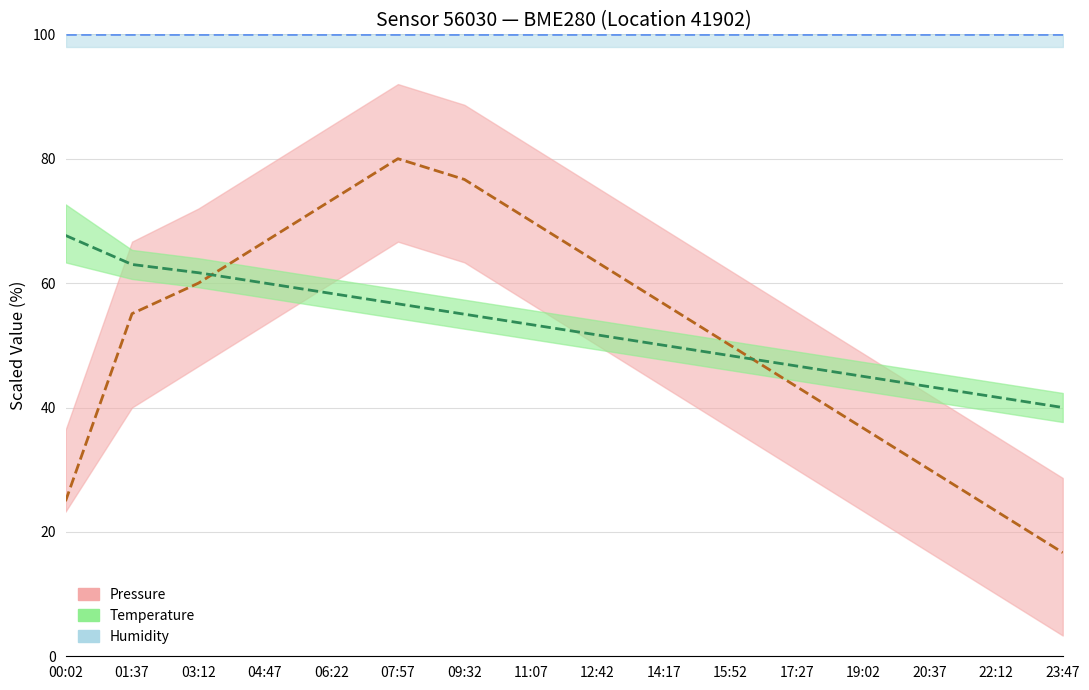

Reading right to left, list all the values displayed in this chart.

pressure: 16.7	23.3	30.0	36.7	43.3	50.0	56.7	63.3	70.0	76.7	80.0	73.3	66.7	60.0	55.1	24.9
temperature: 40.0	41.7	43.3	45.0	46.7	48.3	50.0	51.7	53.3	55.0	56.7	58.3	60.0	61.7	63.0	67.7
humidity: 100.0	100.0	100.0	100.0	100.0	100.0	100.0	100.0	100.0	100.0	100.0	100.0	100.0	100.0	100.0	100.0